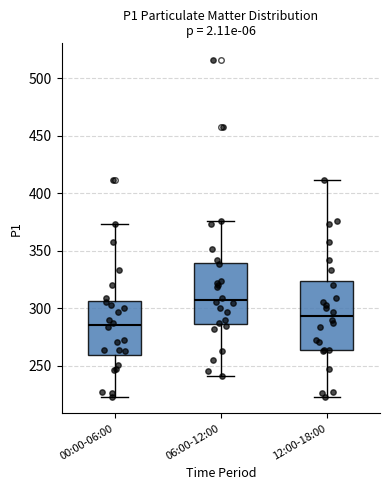

Reading left to right, read every box against the y-axis: the position of its median line, the range the box covers, and the ends of its whiskers. The values are not printed on the chart, so give them approximately, as read against the axis.

00:00-06:00: median 285, box 260 to 305, whiskers 225 to 375
06:00-12:00: median 305, box 285 to 340, whiskers 240 to 375
12:00-18:00: median 295, box 265 to 325, whiskers 225 to 410